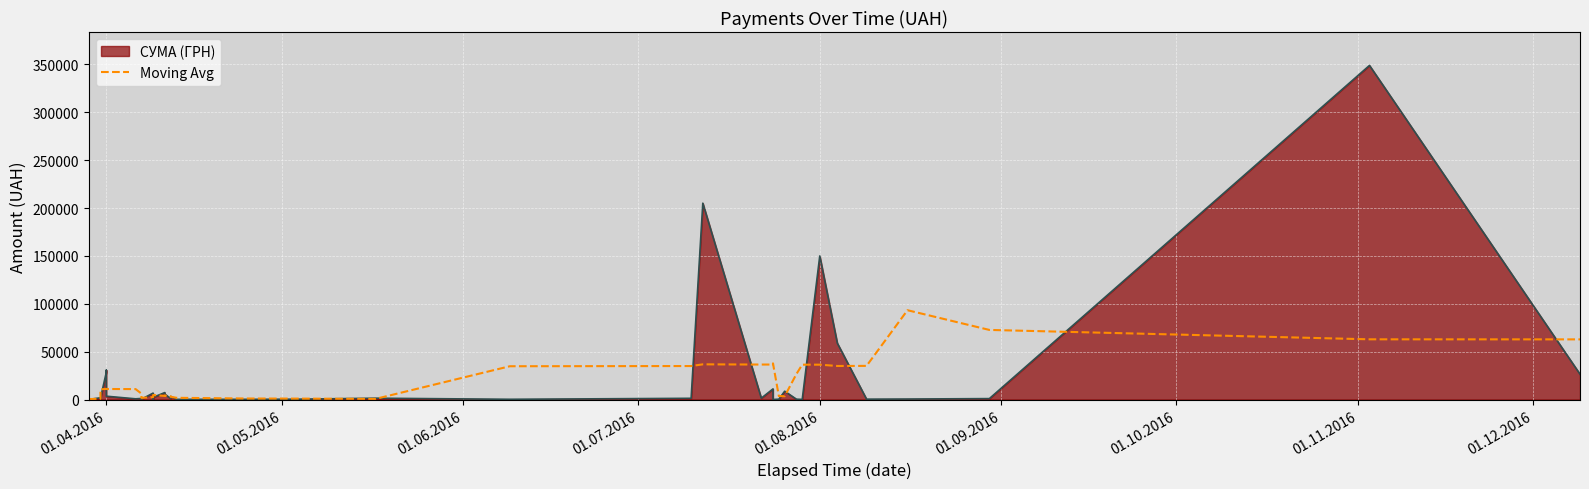

What is the value of the 3rd point from the left?

5461.4